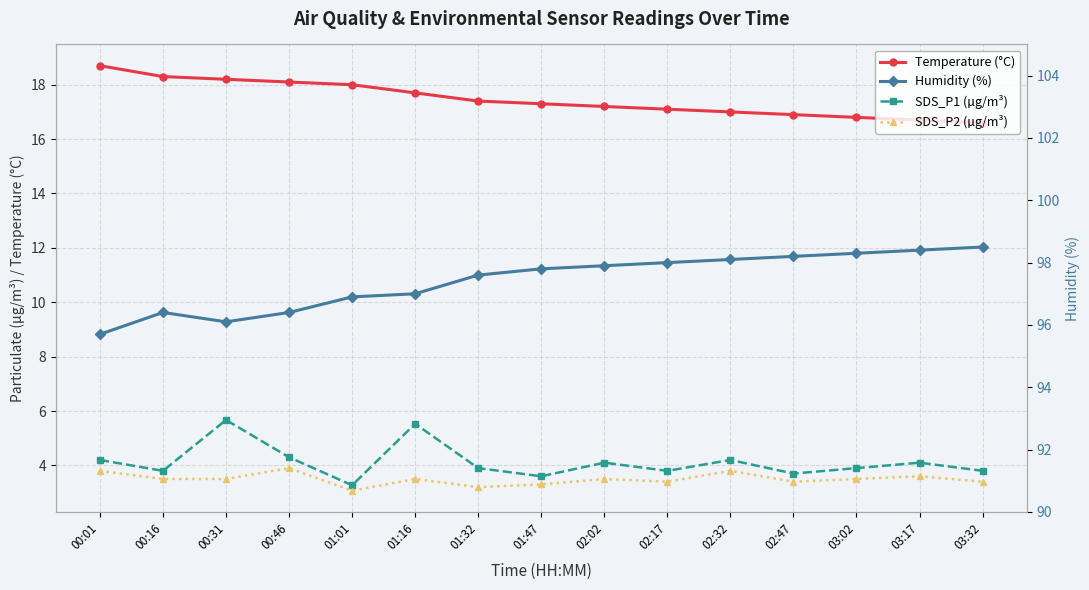

What is the minimum value for Humidity (%)?

95.7